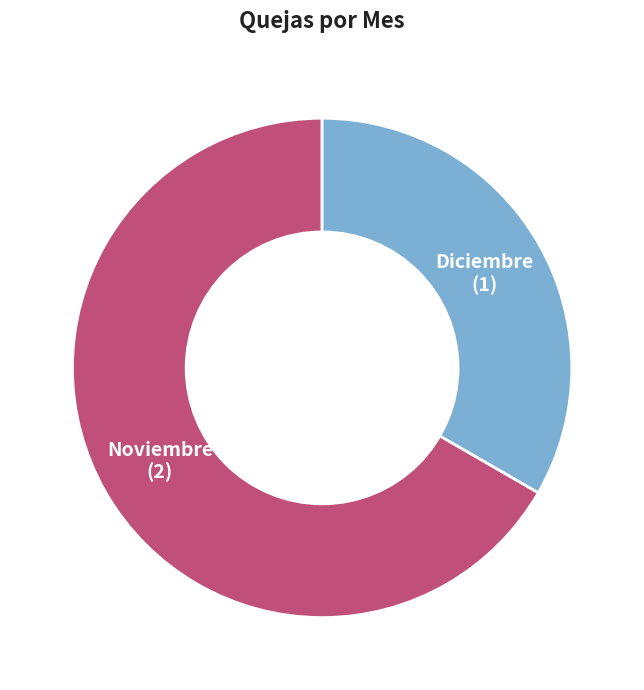

Approximately how many times larger is the value at Noviembre compared to Diciembre?

2.0